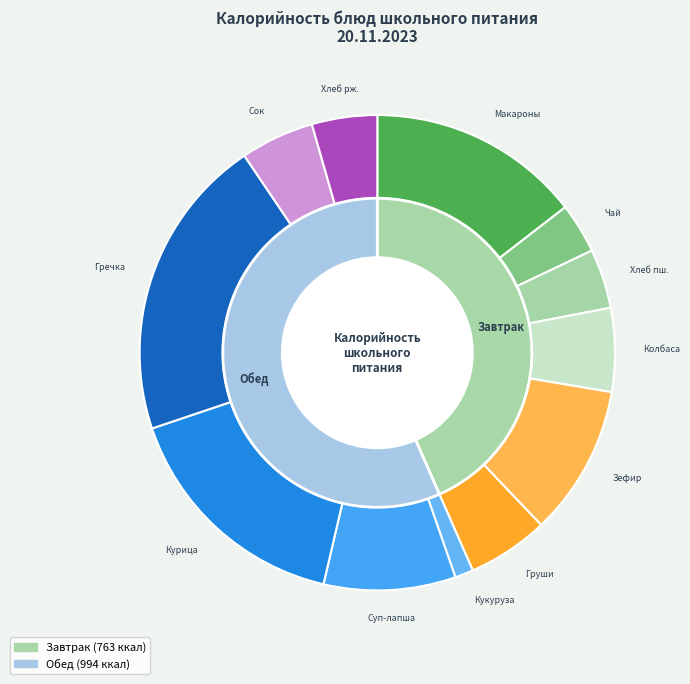

Is it true that Чай с лимоном is 3% of the pie?

True